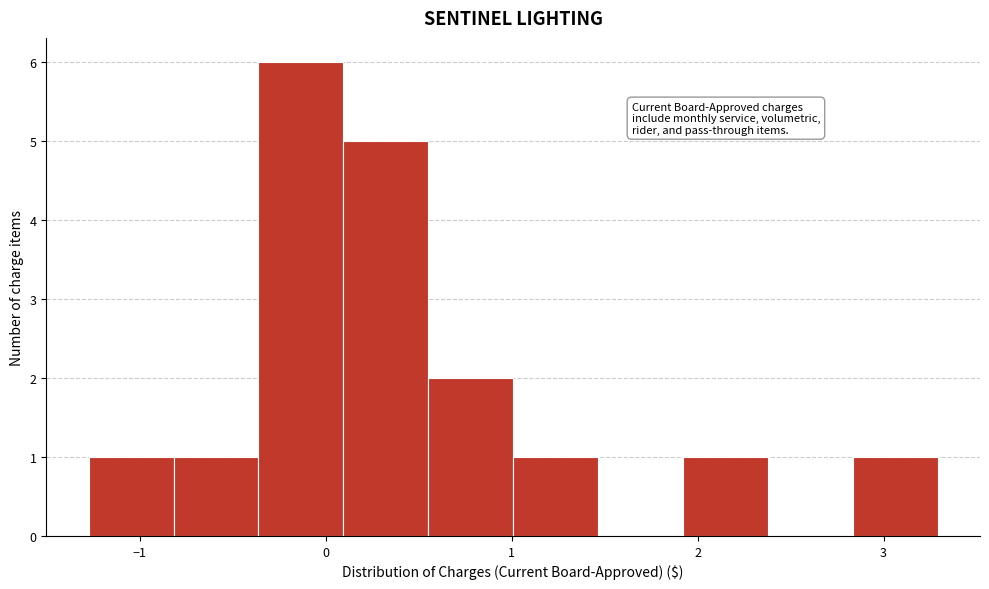

What is the height of the bar covering 0.6 to 1.0 on the x-axis? Neither the bar edges nor the heights are printed on the chart, so give them approximately, as read against the axes.

2